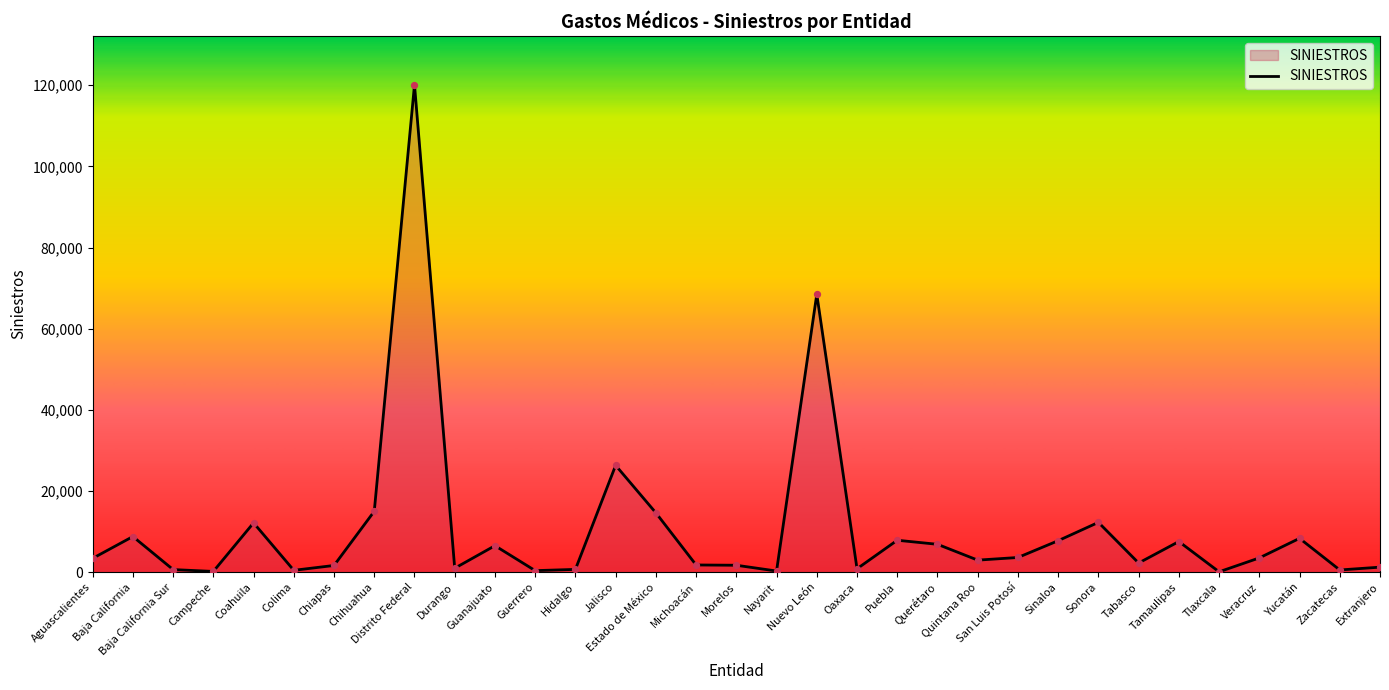

What is the change in value from Colima to Morelos?

+1247